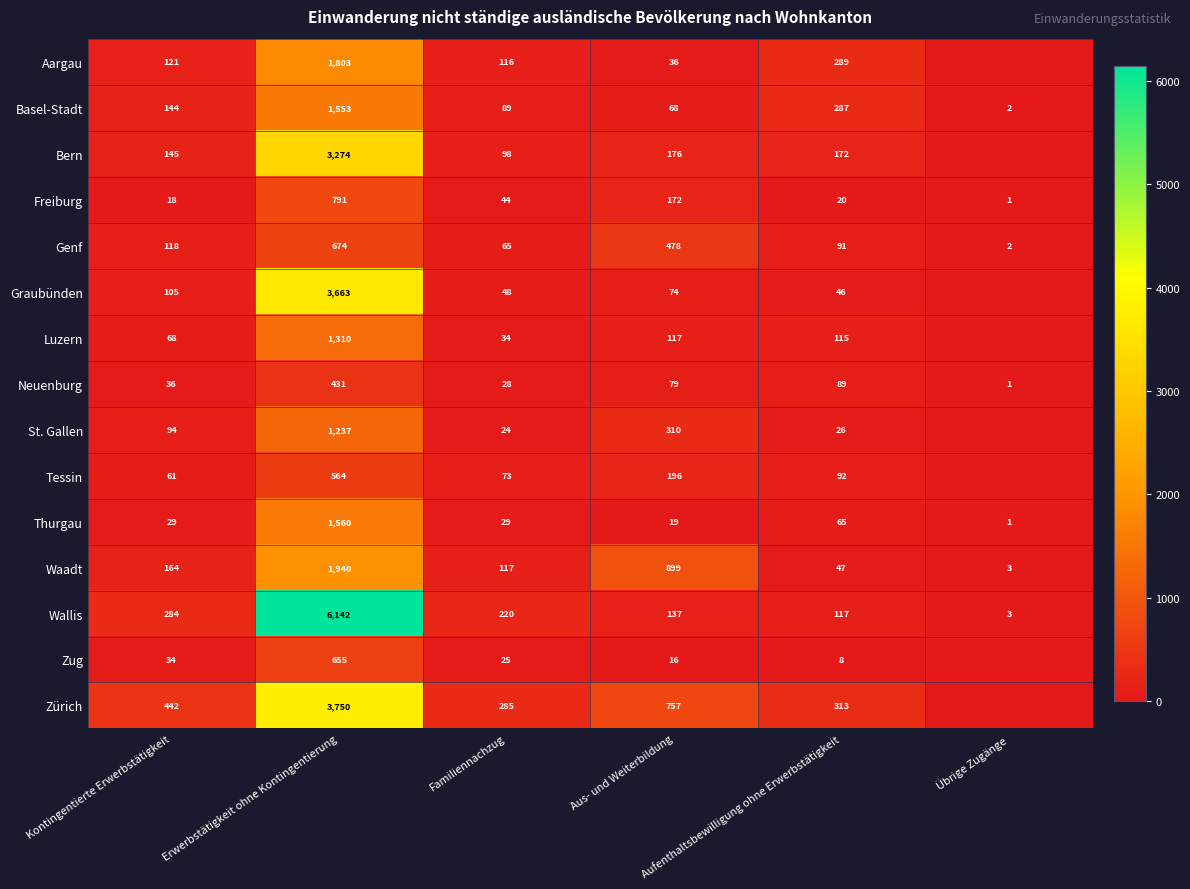

Is it true that Tessin equals 36 at Familiennachzug?

False